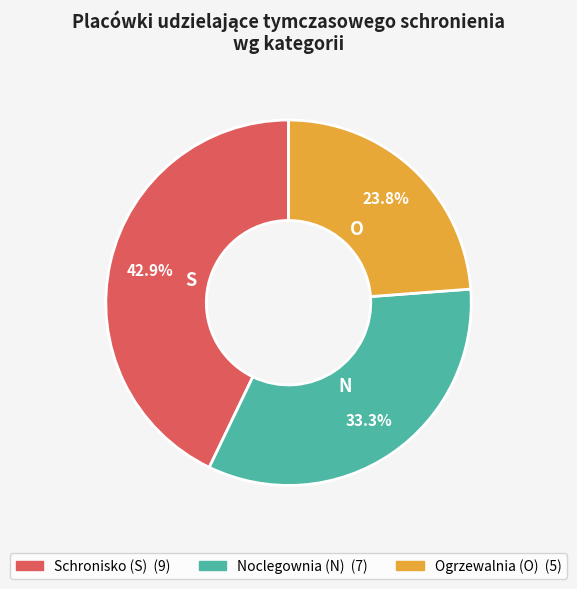

Does any single category account for the majority?

No